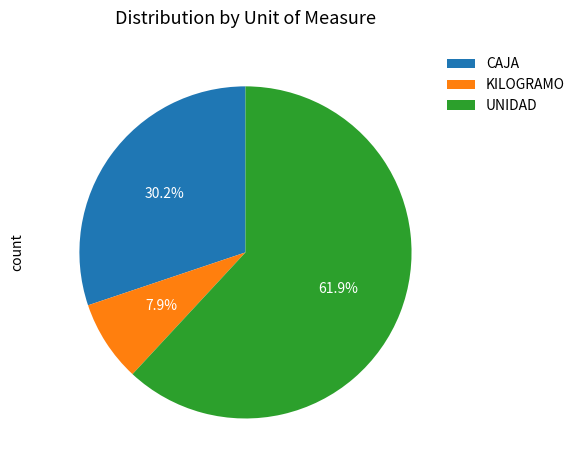

What is the ratio of the value at CAJA to the value at UNIDAD?

0.5